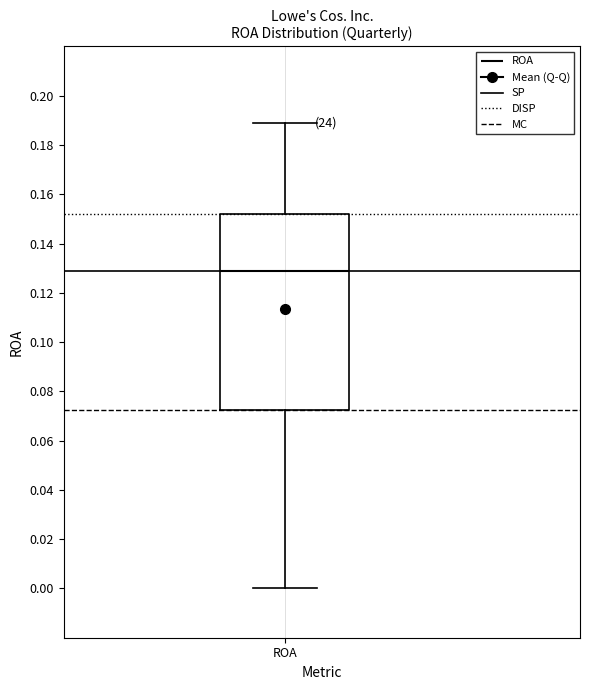

Transcribe this box plot: give where the median line is, the range the box spans, and where the two whiskers end, as read against the y-axis. The values are not printed on the chart, so give them approximately, as read against the axis.

median 0.130, box 0.072 to 0.152, whiskers 0.000 to 0.190